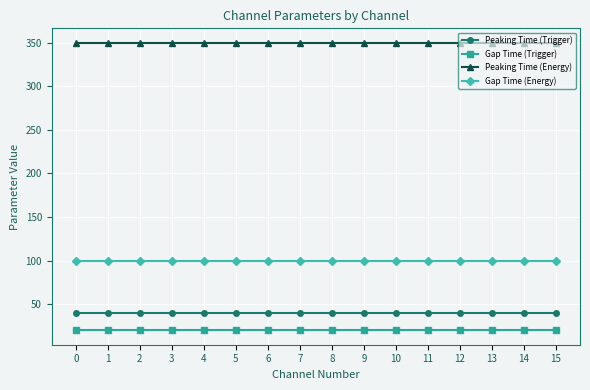

Reading left to right, what are all the values shown in this chart?

Peaking Time (Trigger): 40	40	40	40	40	40	40	40	40	40	40	40	40	40	40	40
Gap Time (Trigger): 20	20	20	20	20	20	20	20	20	20	20	20	20	20	20	20
Peaking Time (Energy): 350	350	350	350	350	350	350	350	350	350	350	350	350	350	350	350
Gap Time (Energy): 100	100	100	100	100	100	100	100	100	100	100	100	100	100	100	100